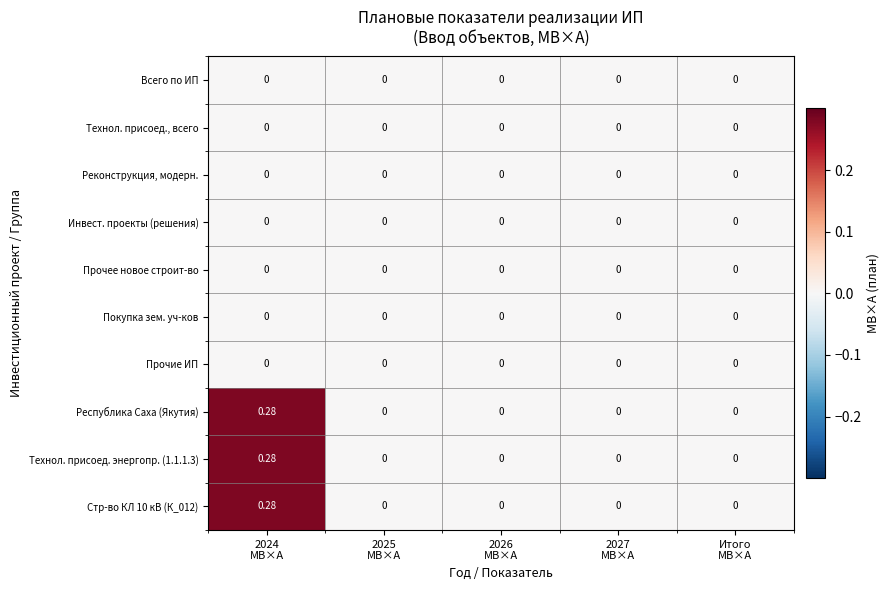

What is the maximum value shown in the chart?

0.3